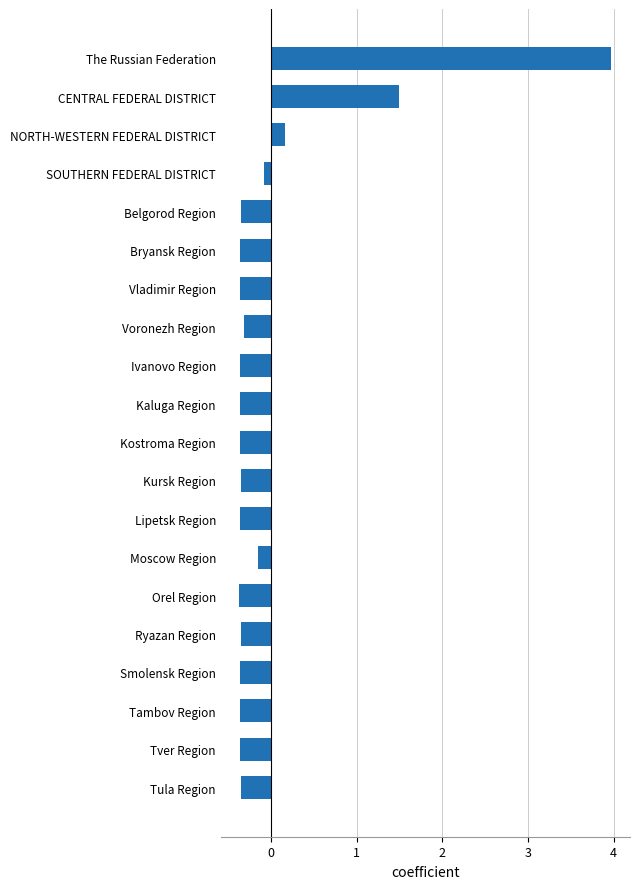

What is the change in value from Ivanovo Region to CENTRAL FEDERAL DISTRICT?

+1.9